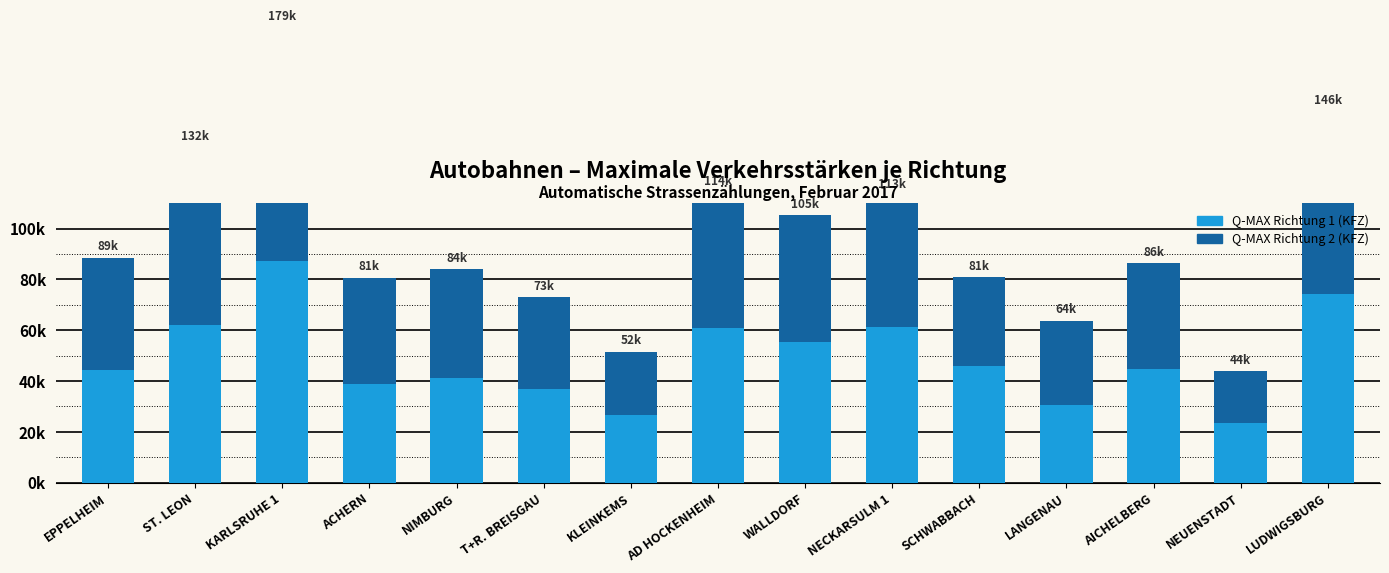

Rank the series at NECKARSULM 1 from highest to lowest value.

Q-MAX Richtung 1 (KFZ), Q-MAX Richtung 2 (KFZ)